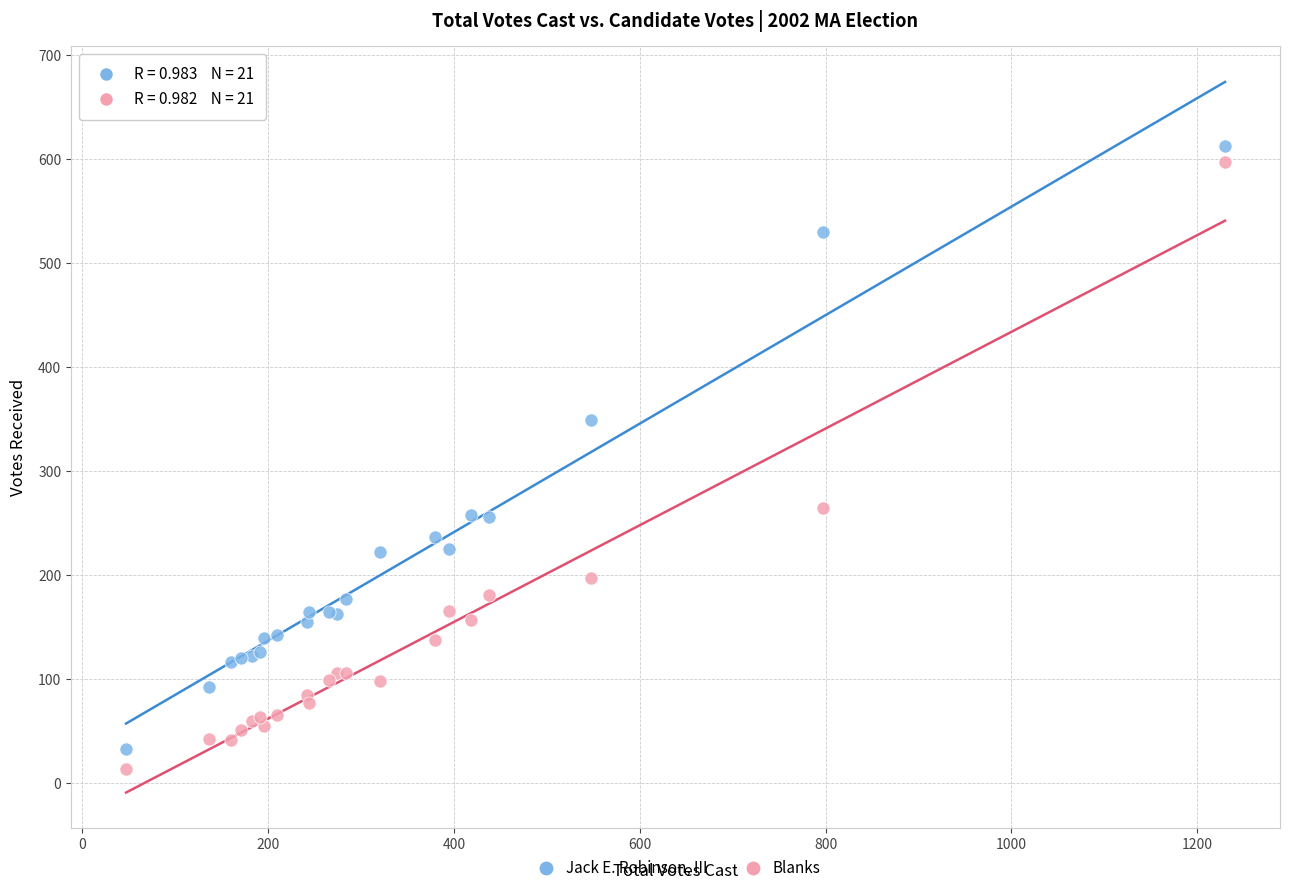

Which series has the widest spread of Y values?

Blanks